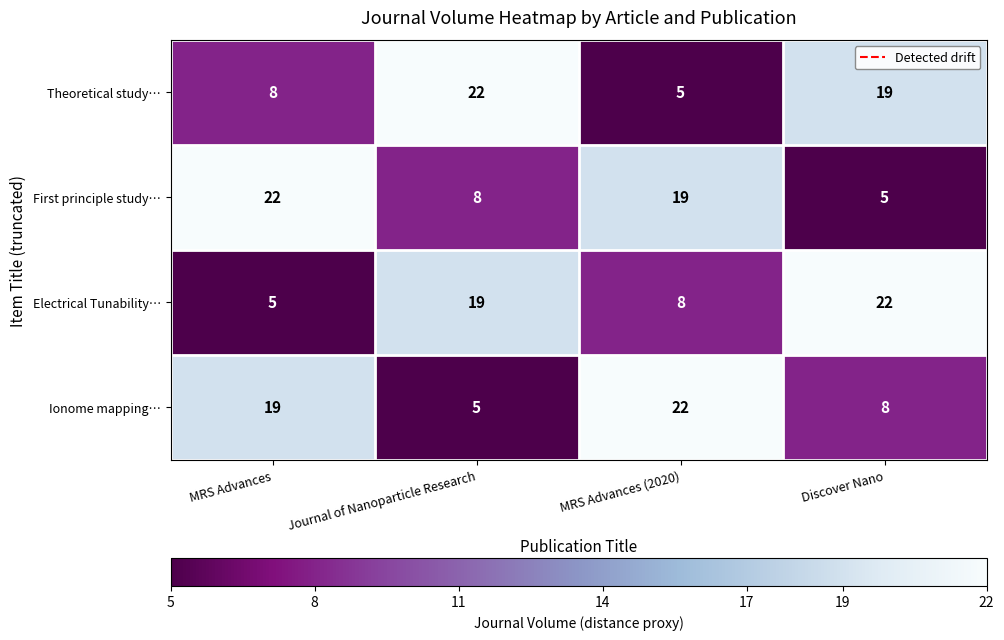

What is the difference between the highest and lowest values at Discover Nano?

17